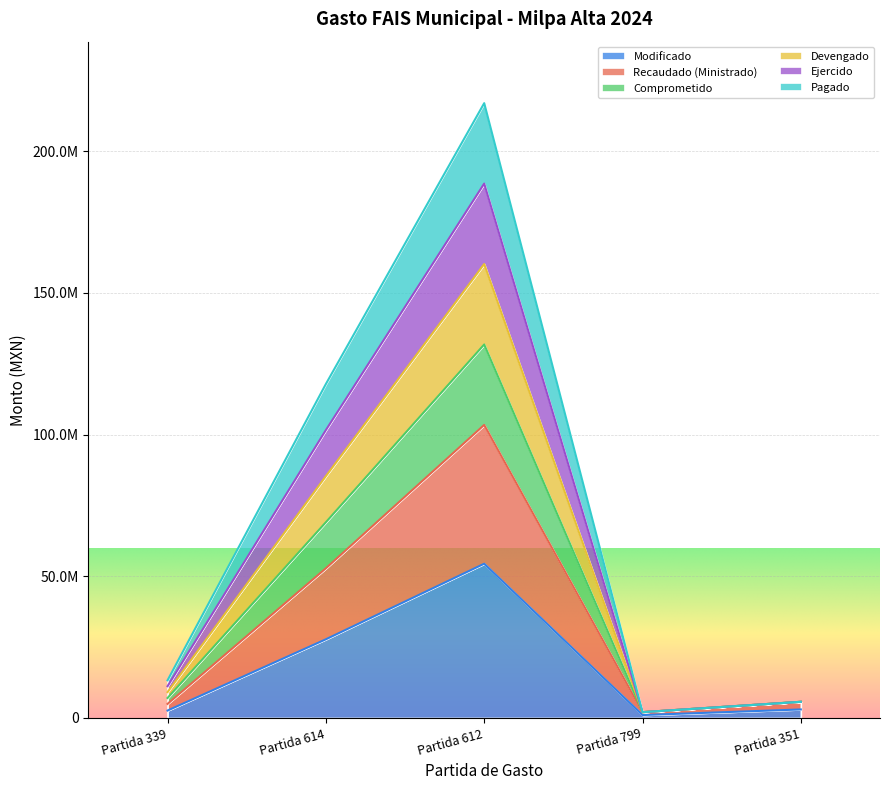

True or false: Modificado has more than 1 interior local peaks.

False